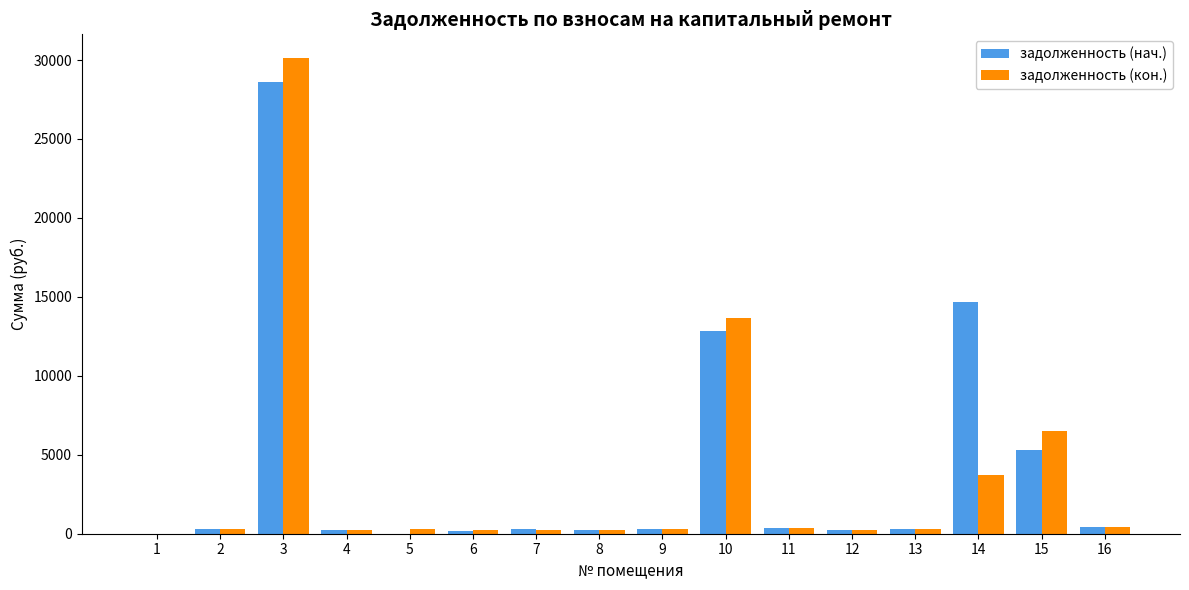

Which series changed the most between 10 and 13?

задолженность (кон.)